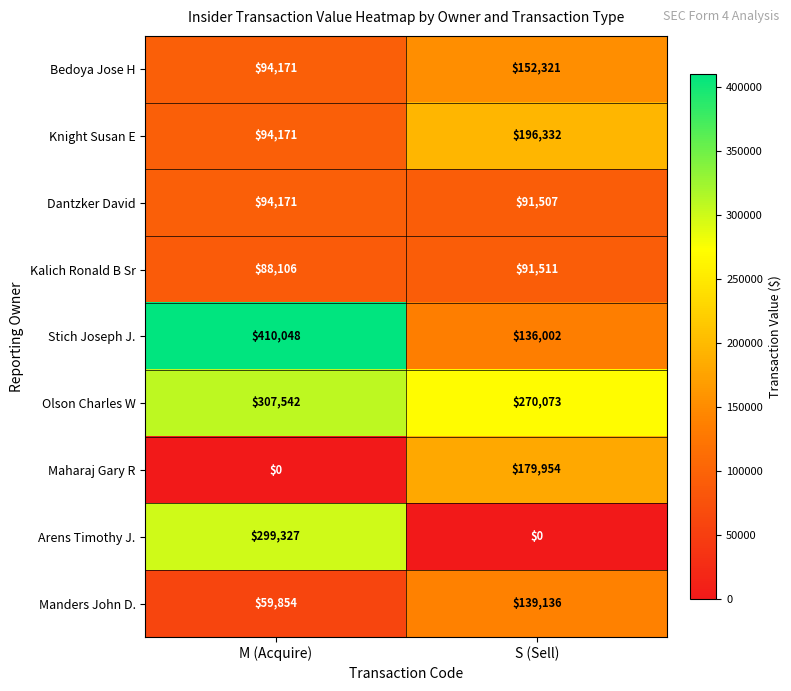

At S (Sell), list the series in order from largest to smallest.

Olson Charles W, Knight Susan E, Maharaj Gary R, Bedoya Jose H, Manders John D., Stich Joseph J., Kalich Ronald B Sr, Dantzker David, Arens Timothy J.